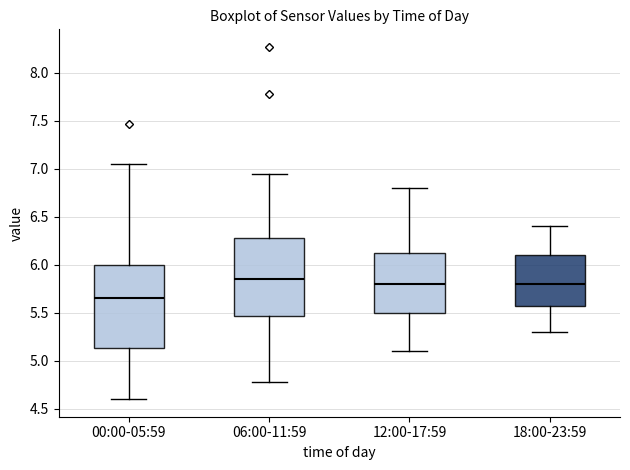

Reading left to right, transcribe this box plot: for each box, give where its median line is, the range the box spans, and where its two whiskers end, as read against the y-axis. The values are not printed on the chart, so give them approximately, as read against the axis.

00:00-05:59: median 5.65, box 5.15 to 6.00, whiskers 4.60 to 7.05
06:00-11:59: median 5.85, box 5.45 to 6.30, whiskers 4.80 to 6.95
12:00-17:59: median 5.80, box 5.50 to 6.15, whiskers 5.10 to 6.80
18:00-23:59: median 5.80, box 5.60 to 6.10, whiskers 5.30 to 6.40